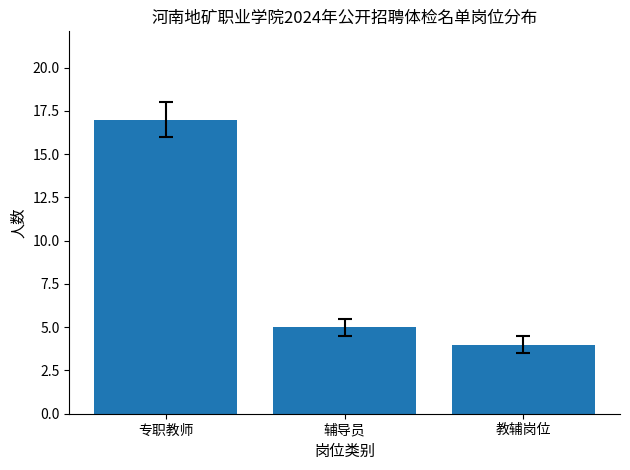

What is the value of the 2nd bar from the left?

5